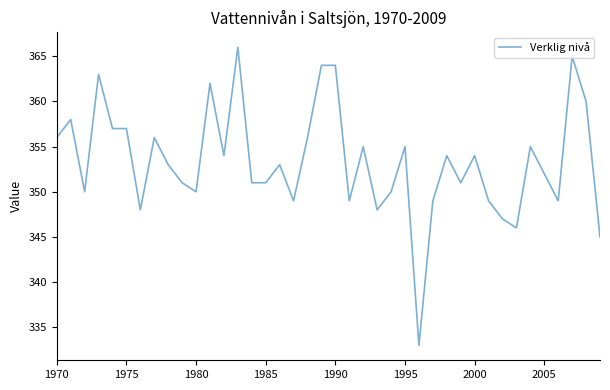

Reading left to right, list all the values displayed in this chart.

356	358	350	363	357	357	348	356	353	351	350	362	354	366	351	351	353	349	356	364	364	349	355	348	350	355	333	349	354	351	354	349	347	346	355	352	349	365	360	345